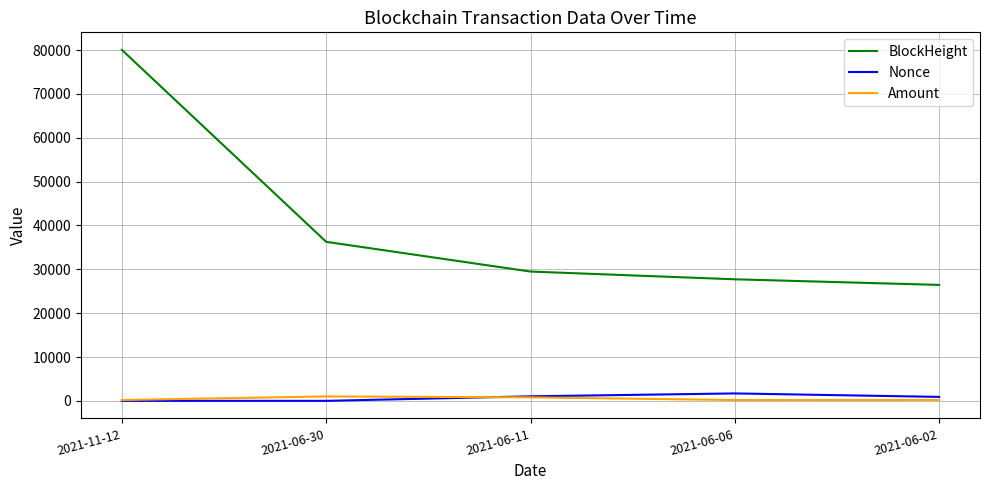

What is the difference between the second highest and minimum values in the Amount series?

609.0